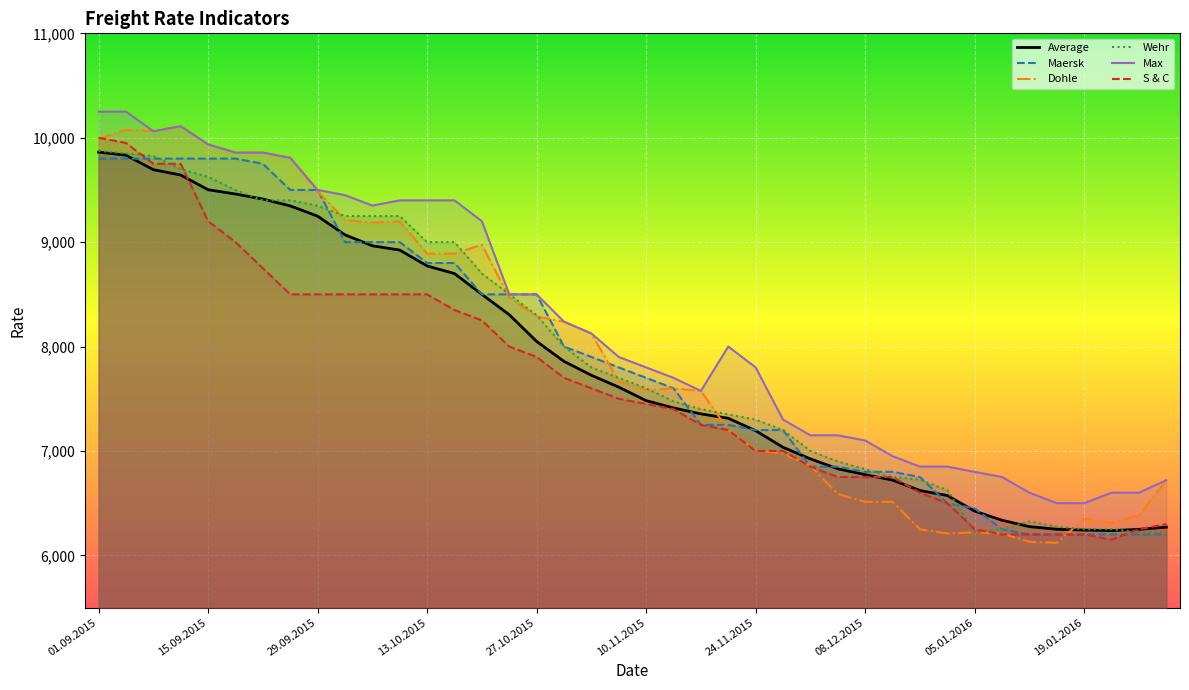

What is the spread (max minus min) of values at 14?

950